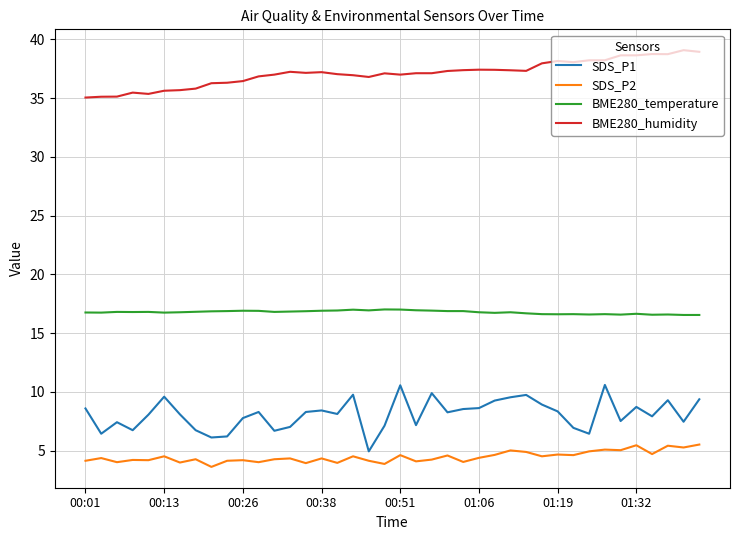

How many lines are shown in the chart?

4